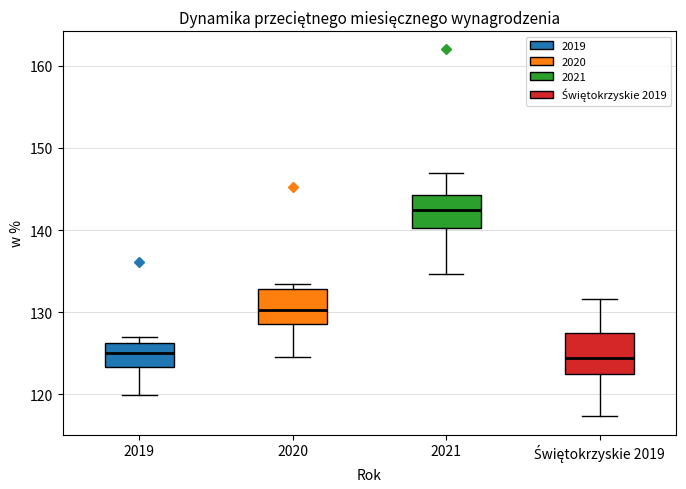

Where is the upper edge of the box for Świętokrzyskie 2019 on the y-axis? The values are not printed on the chart, so give them approximately, as read against the axis.

127